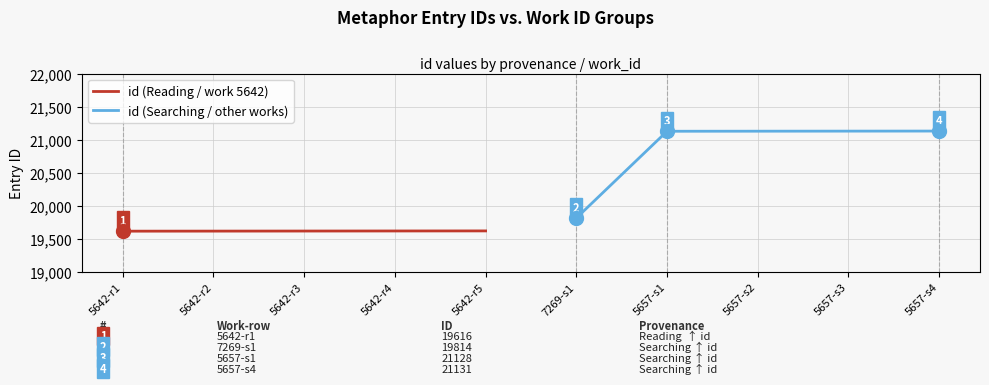

Which series has the widest spread of values?

id (Searching / other works)